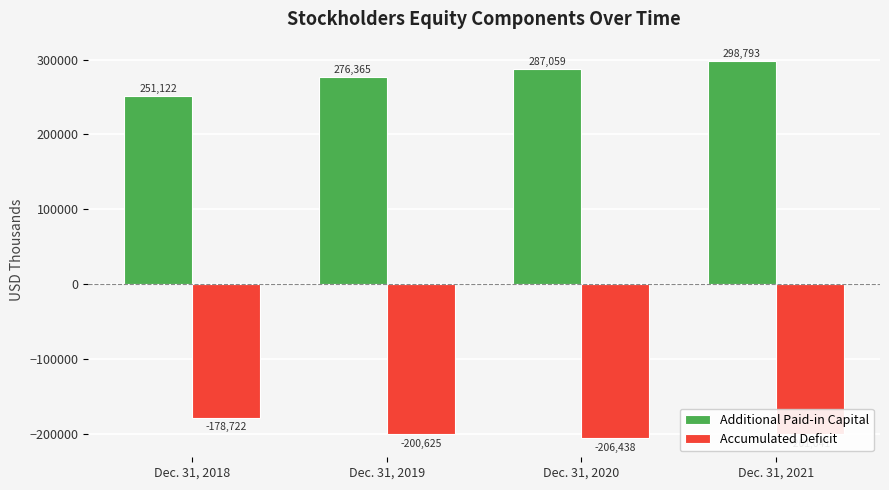

At which category does the chart reach its peak across all series?

Dec. 31, 2021